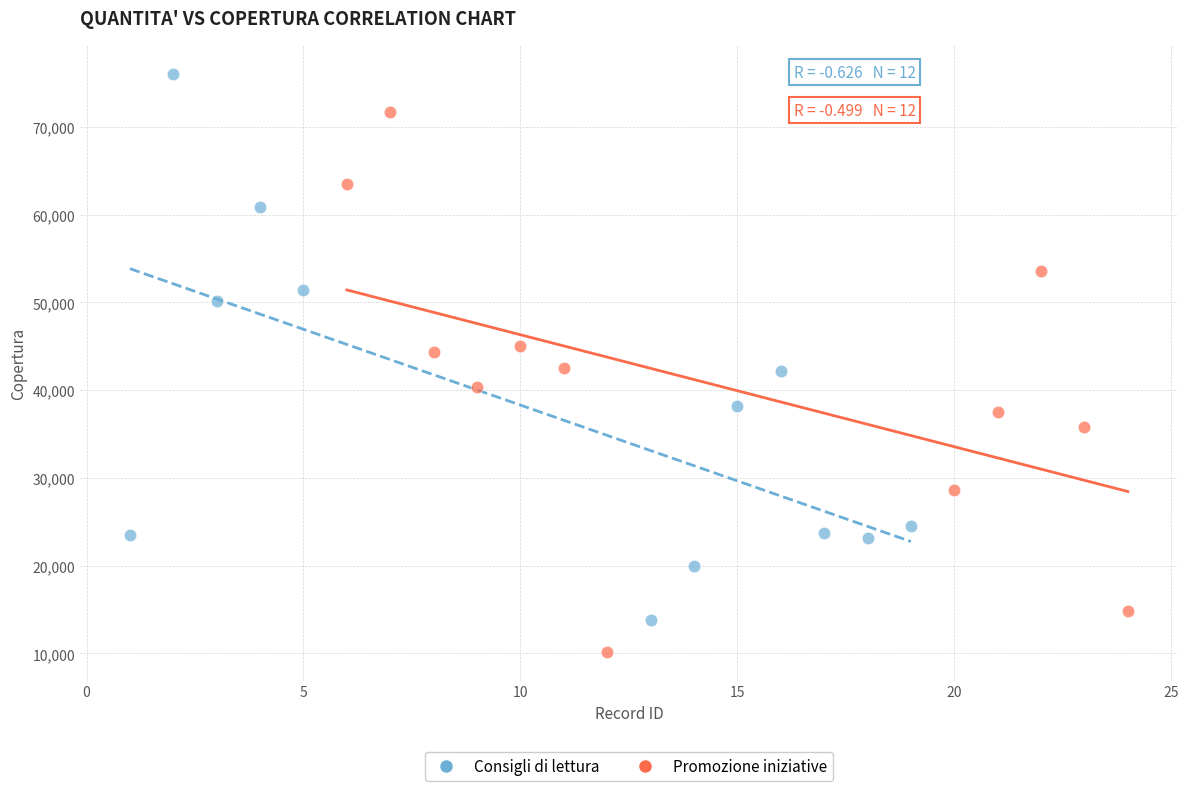

What are all the series names shown in the legend?

Consigli di lettura, Promozione iniziative